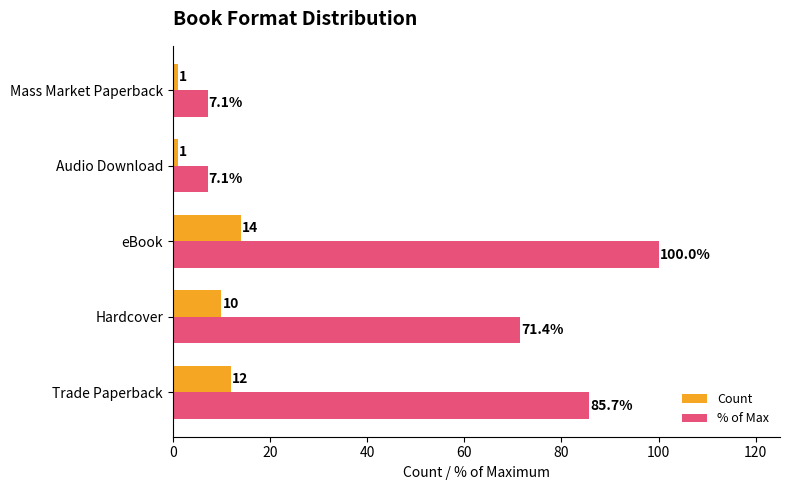

At eBook, list the series in order from smallest to largest.

Count, % of Max